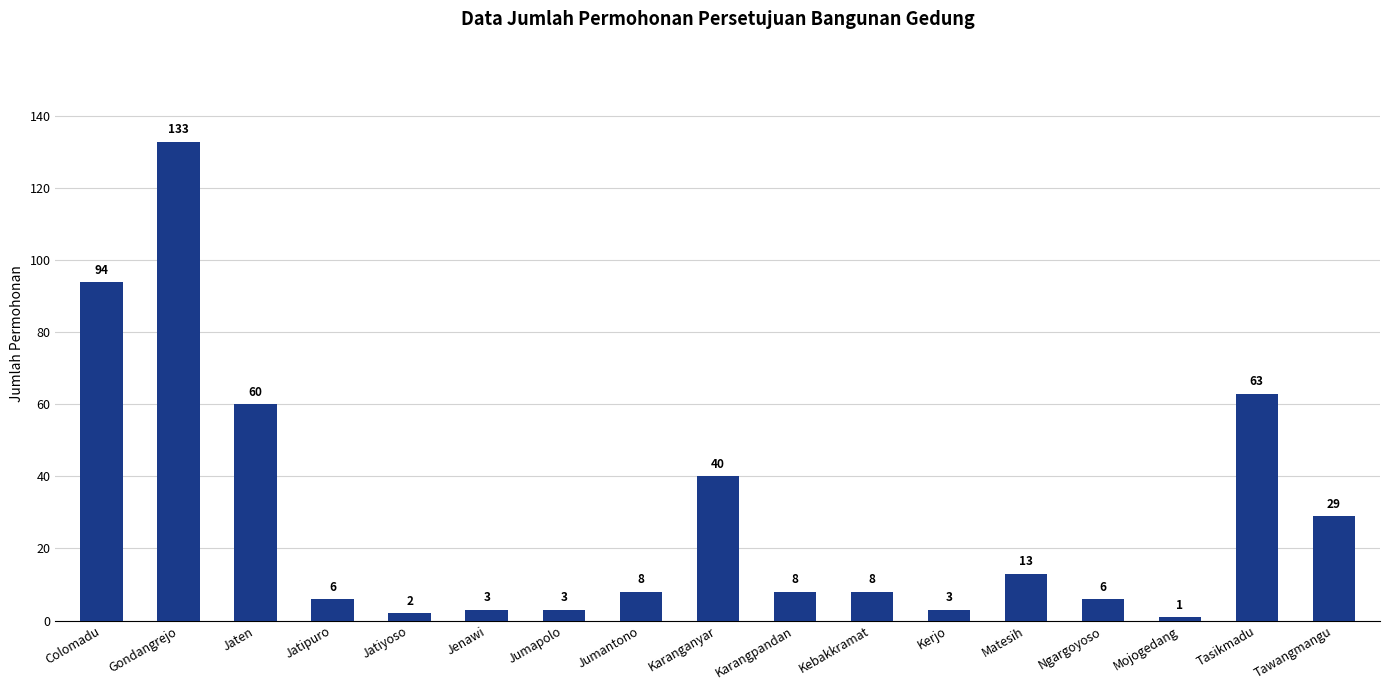

What is the change in value from Jatipuro to Jenawi?

-3